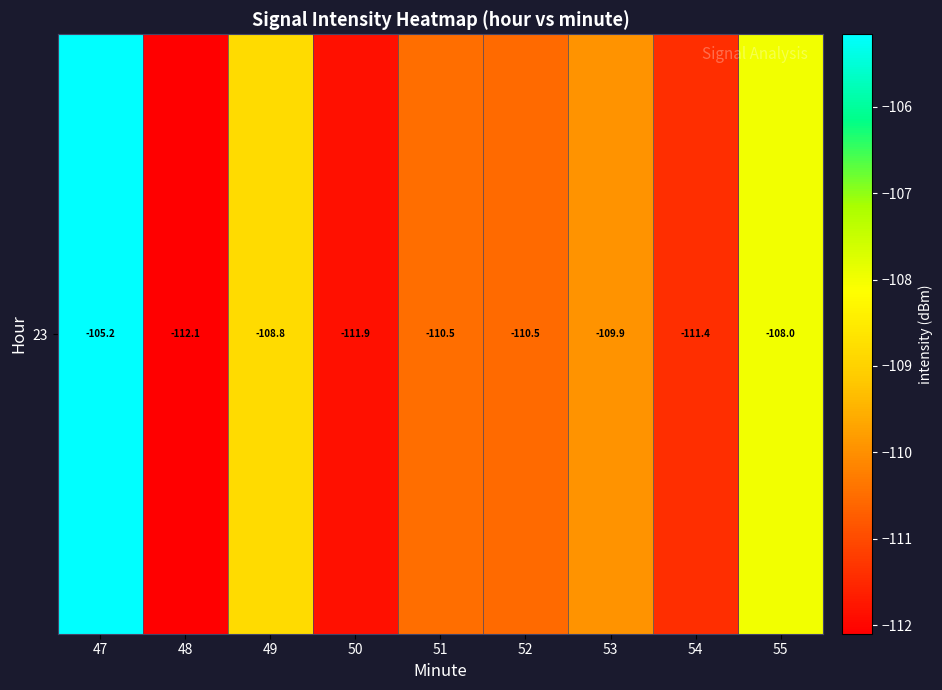

What is the sum of the values at 47 and 53?

-215.1